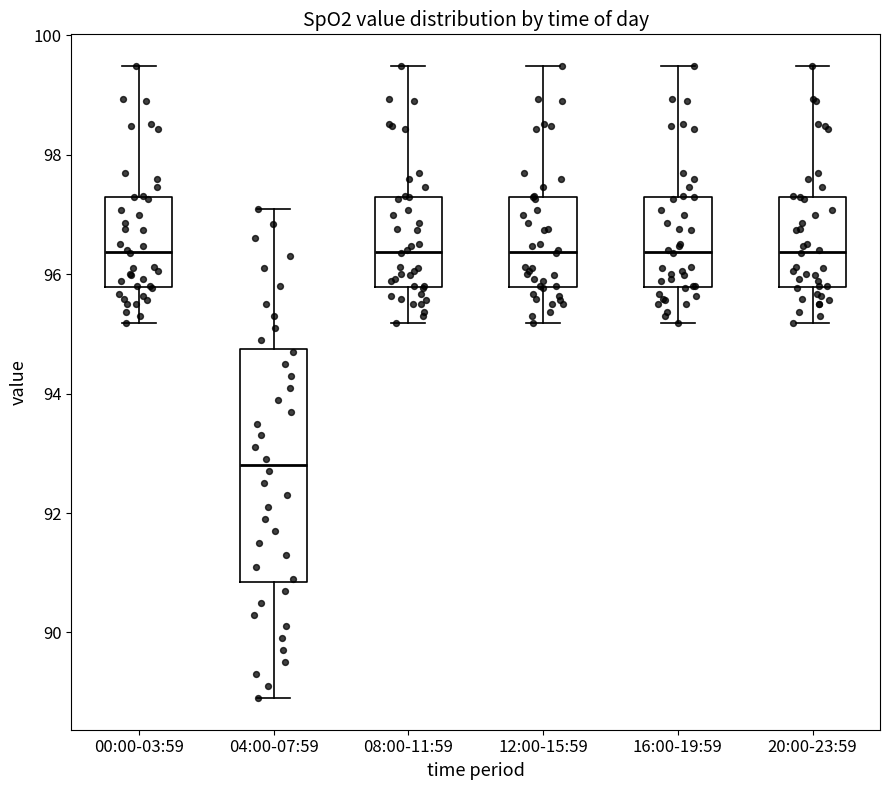

Reading left to right, transcribe this box plot: for each box, give where its median line is, the range the box spans, and where its two whiskers end, as read against the y-axis. The values are not printed on the chart, so give them approximately, as read against the axis.

00:00-03:59: median 96.4, box 95.8 to 97.4, whiskers 95.2 to 99.4
04:00-07:59: median 92.8, box 90.8 to 94.8, whiskers 89.0 to 97.2
08:00-11:59: median 96.4, box 95.8 to 97.4, whiskers 95.2 to 99.4
12:00-15:59: median 96.4, box 95.8 to 97.4, whiskers 95.2 to 99.4
16:00-19:59: median 96.4, box 95.8 to 97.4, whiskers 95.2 to 99.4
20:00-23:59: median 96.4, box 95.8 to 97.4, whiskers 95.2 to 99.4